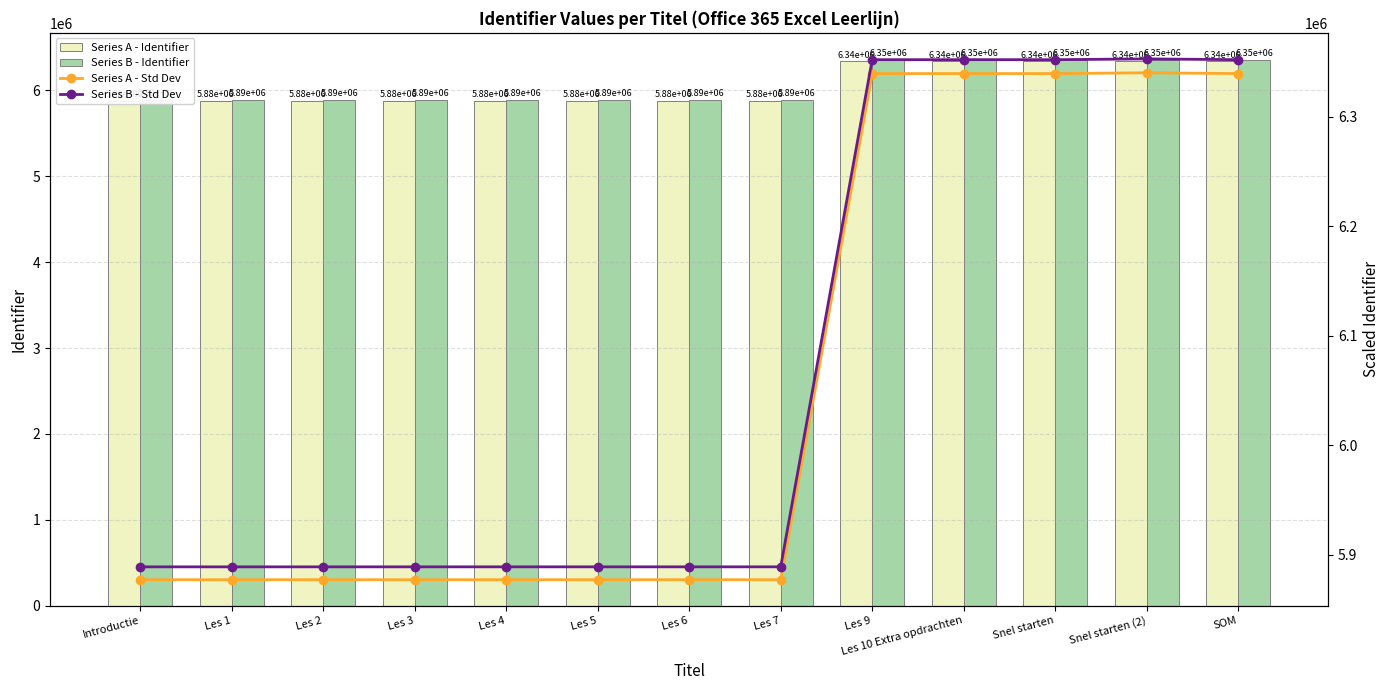

Between Les 10 Extra opdrachten and Les 3, which is larger?

Les 10 Extra opdrachten